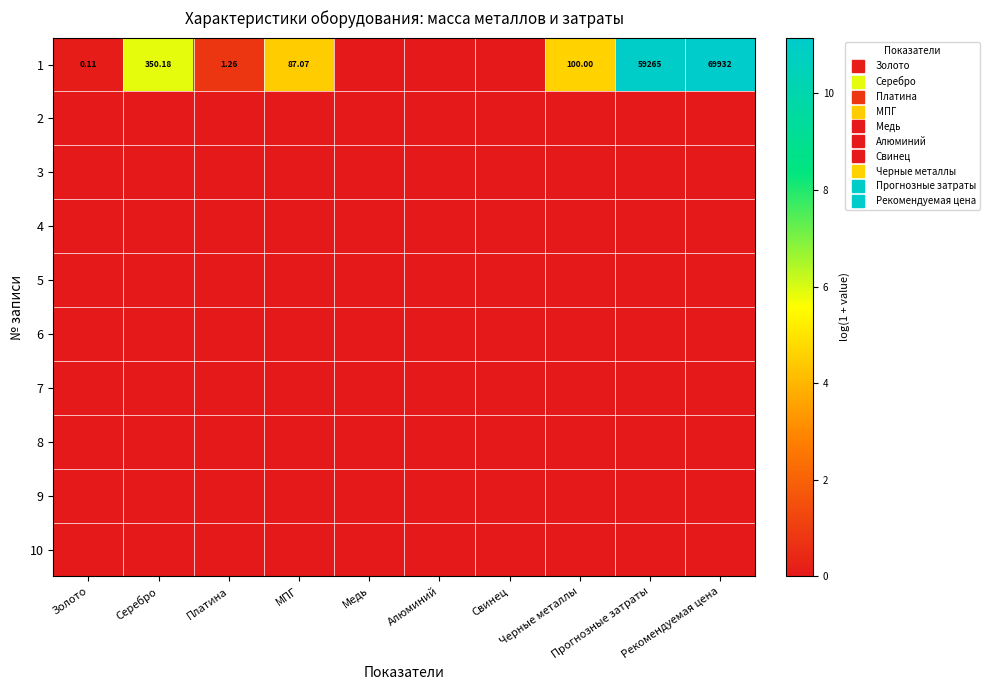

At how many categories does at least one series exceed 6?

2